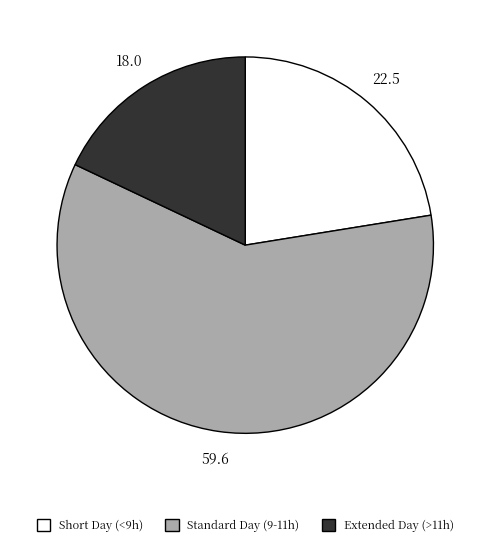

Does any single category account for the majority?

Yes